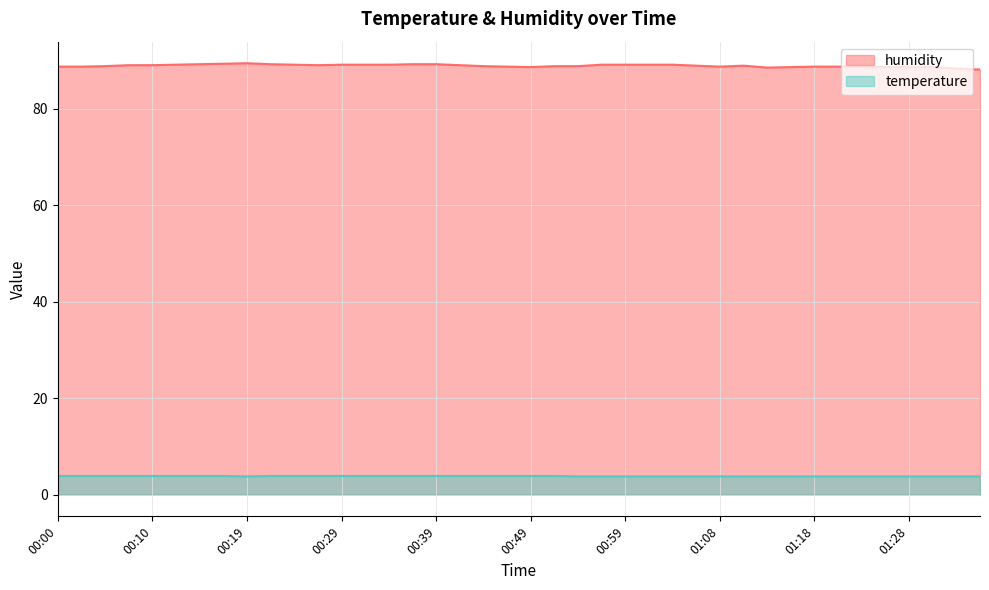

What is the label of the 8th point from the left?

00:17